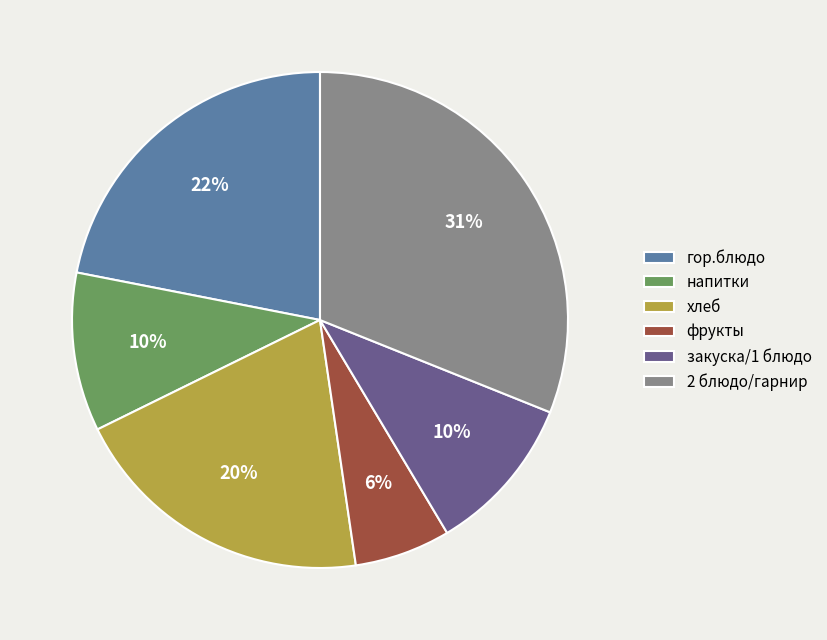

To the nearest percent, what is the difference between the largest and smallest slice percentages?

25%